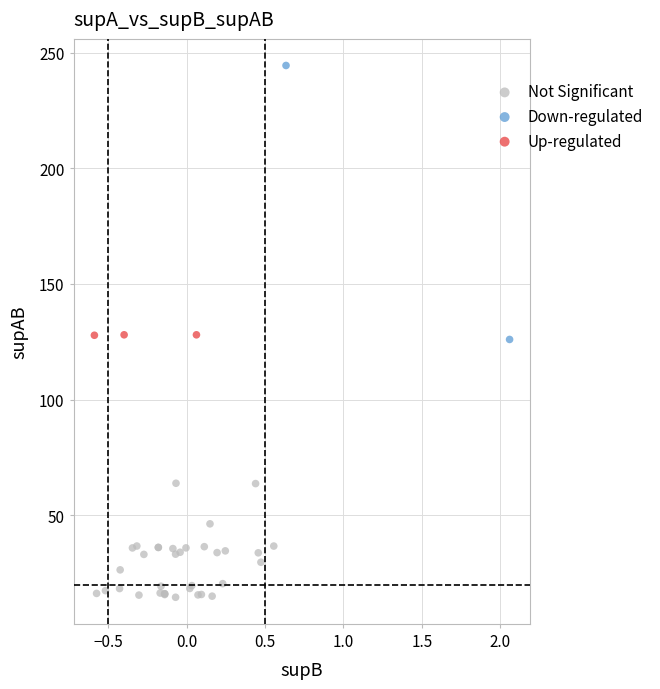

What are all the series names shown in the legend?

Not Significant, Down-regulated, Up-regulated